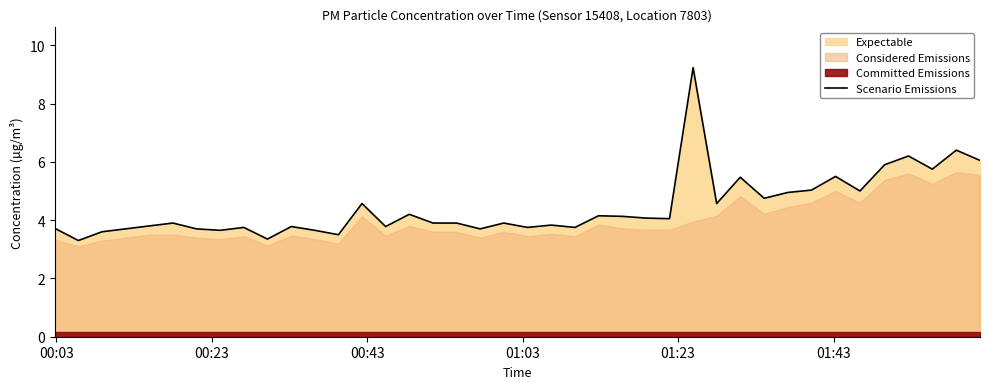

What is the maximum value for Scenario Emissions?

9.2